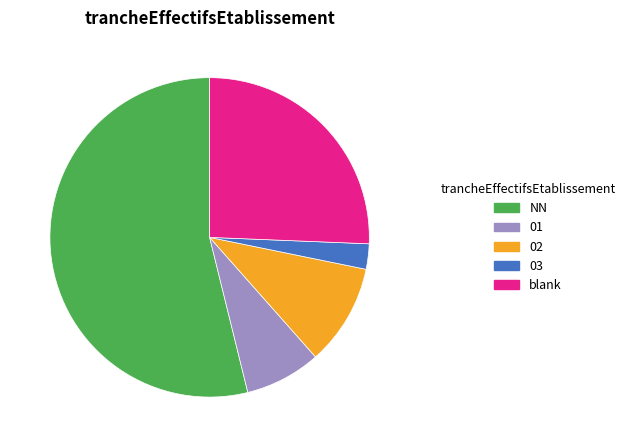

What is the smallest slice in the pie chart?

03